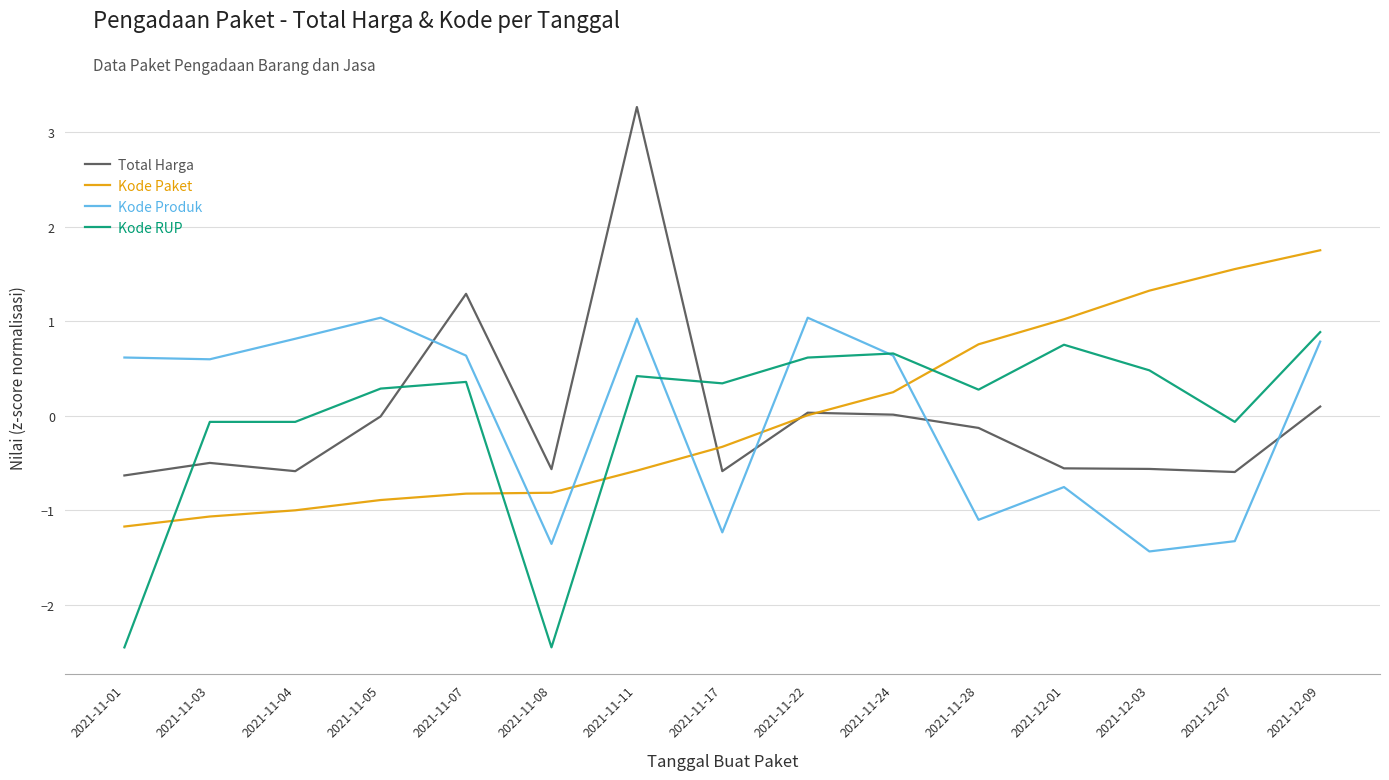

What is the maximum value for Total Harga?

3.3